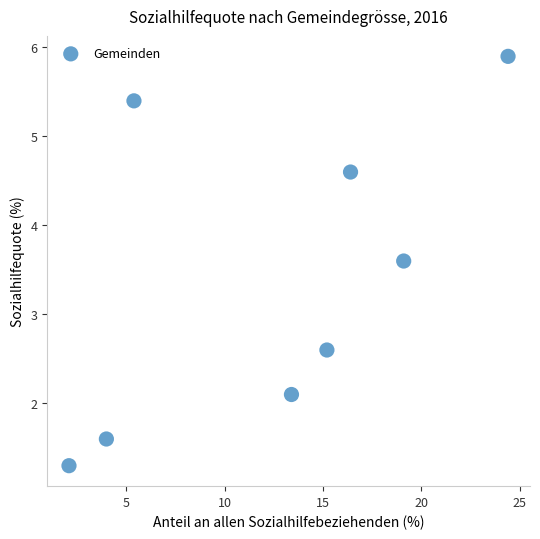

What Y value in the scatter plot is closest to 3?

2.6